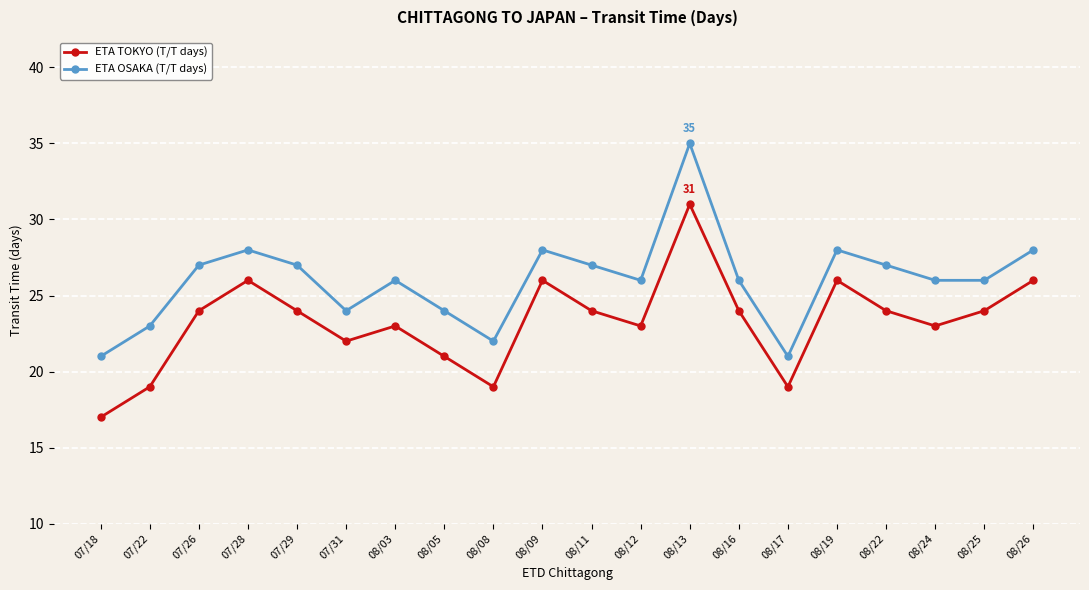

List the series in order of their peak value, highest first.

ETA OSAKA (T/T days), ETA TOKYO (T/T days)